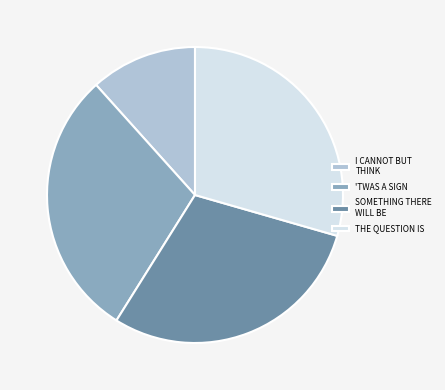

Is it true that I CANNOT BUT THINK is 6% of the pie?

False